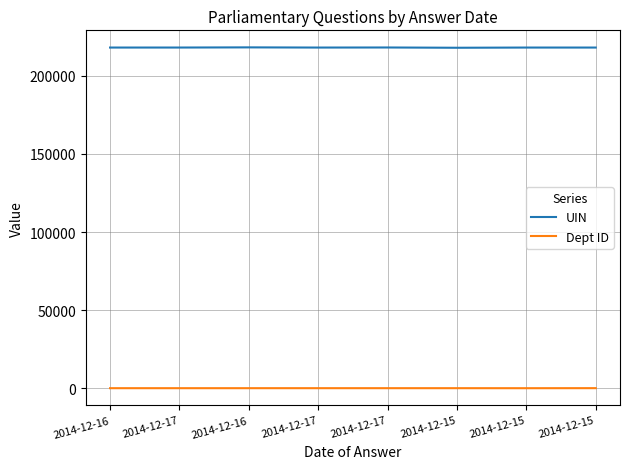

Is it true that Dept ID equals 7 at 2014-12-15?

False